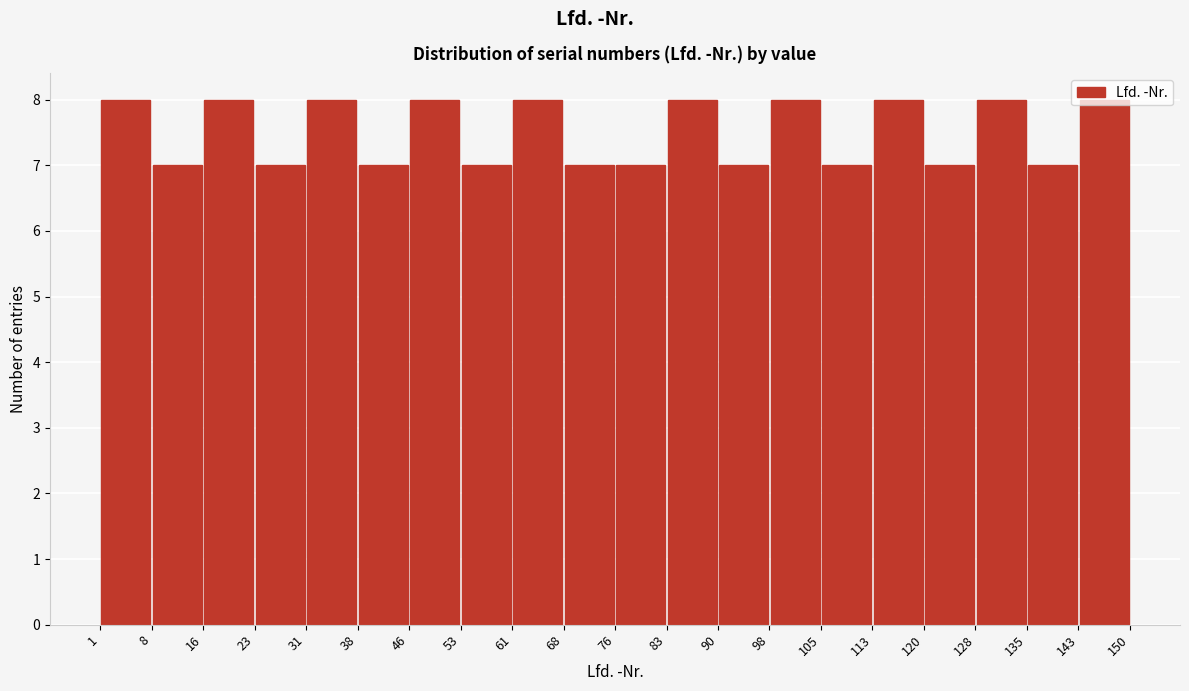

Reading left to right, transcribe this chart: for each bar, give the range it covers on the x-axis and its height. The values are not printed on the chart, so give them approximately, as read against the axis.

1 to 8: 8
8 to 16: 7
16 to 23: 8
23 to 31: 7
31 to 38: 8
38 to 46: 7
46 to 53: 8
53 to 61: 7
61 to 68: 8
68 to 76: 7
76 to 83: 7
83 to 90: 8
90 to 98: 7
98 to 105: 8
105 to 113: 7
113 to 120: 8
120 to 128: 7
128 to 135: 8
135 to 143: 7
143 to 150: 8